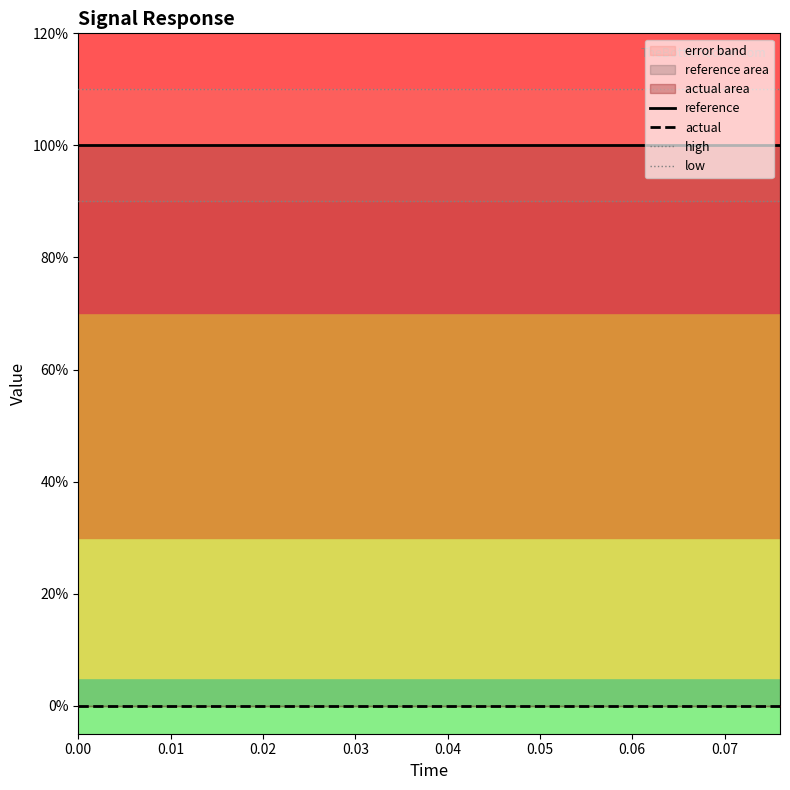

True or false: high and reference intersect in this chart.

False